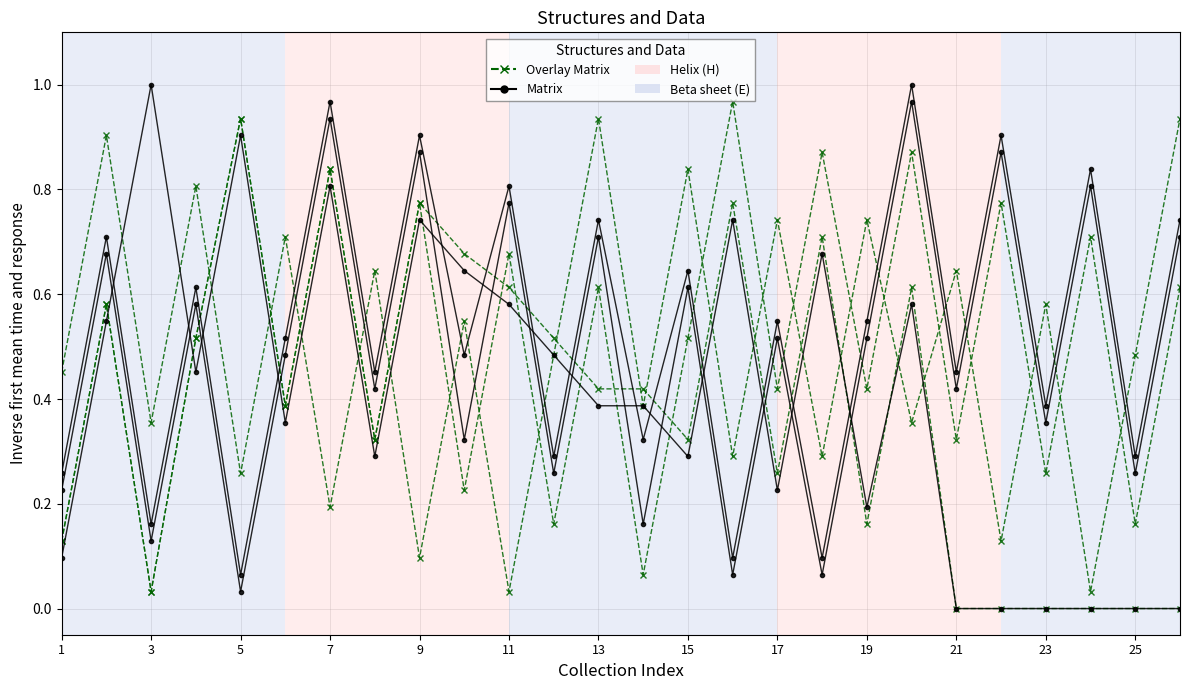

Which series changed the most between 5 and 19?

Overlay Matrix